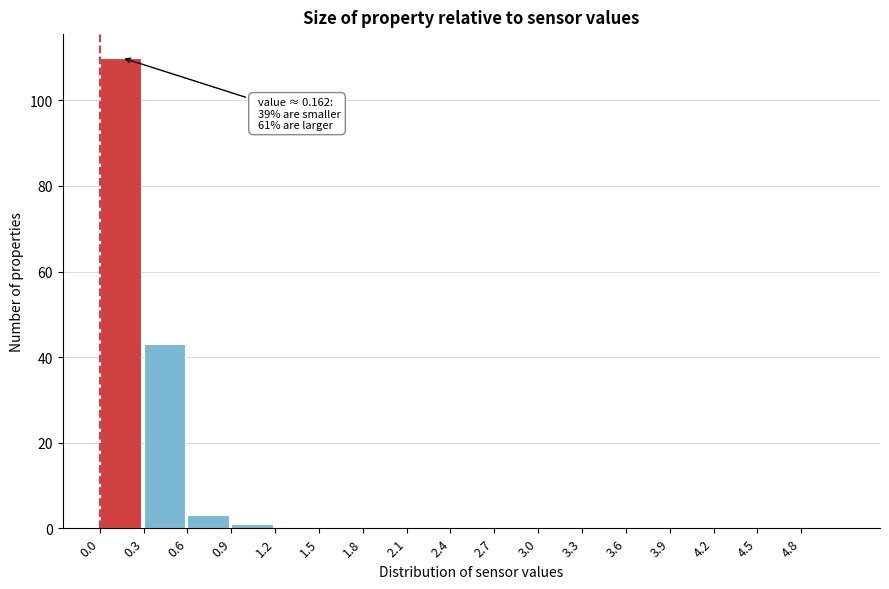

Which range on the x-axis has the tallest bar?

0.0 to 0.3